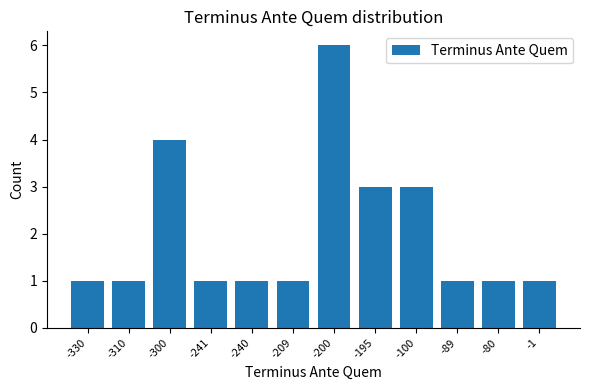

Reading right to left, list all the values displayed in this chart.

1	1	1	3	3	6	1	1	1	4	1	1